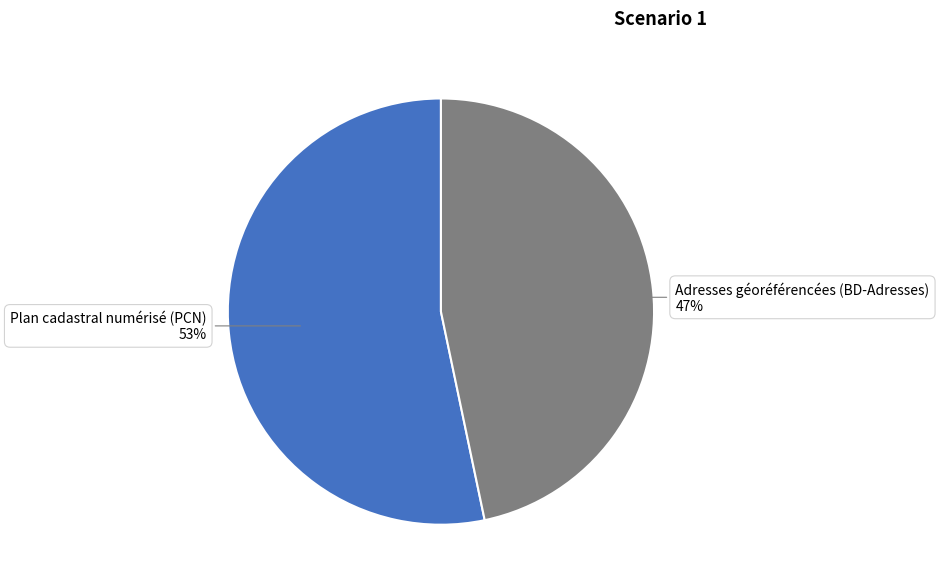

To the nearest percent, what is the average slice percentage?

50%